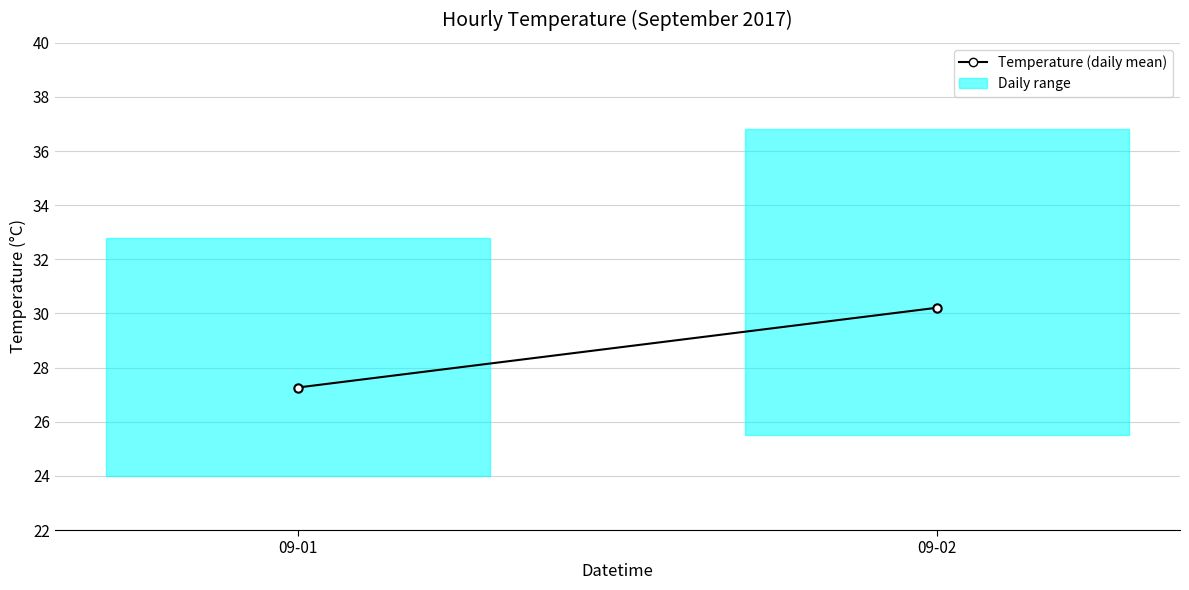

How many lines are shown in the chart?

1